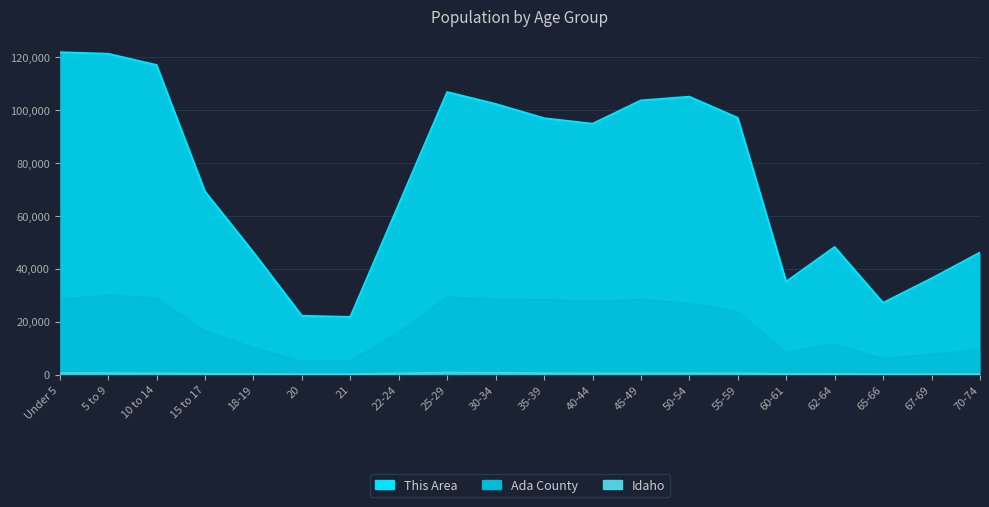

True or false: This Area and Idaho intersect in this chart.

False